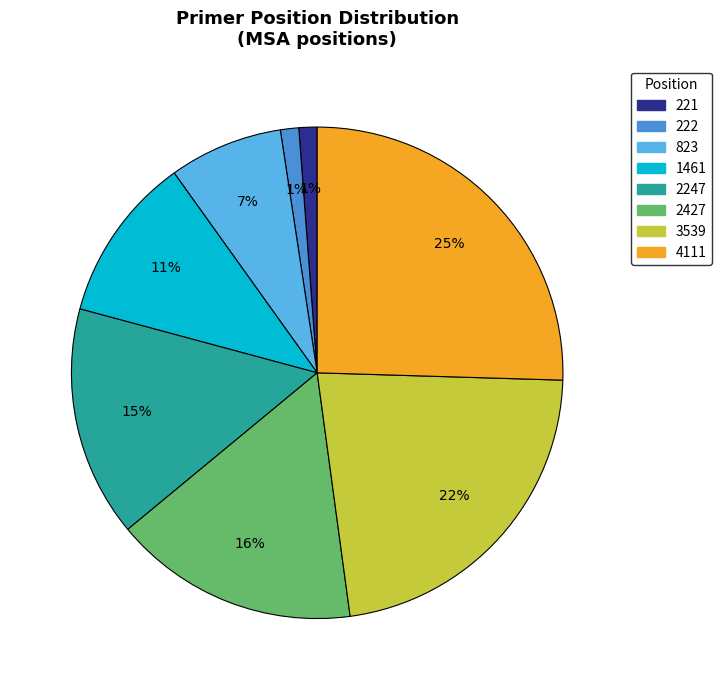

How many slices are in this pie chart?

8